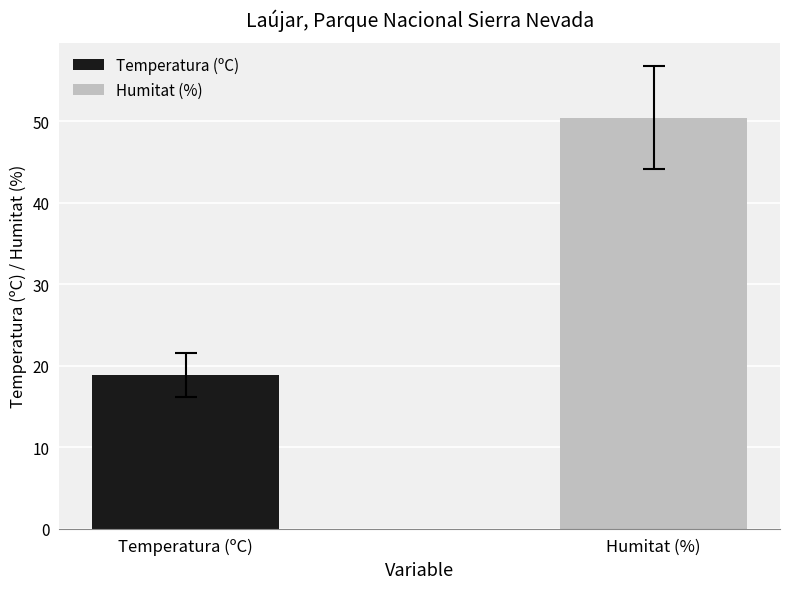

Rank the series by their average value, from highest to lowest.

Humitat (%), Temperatura (ºC)